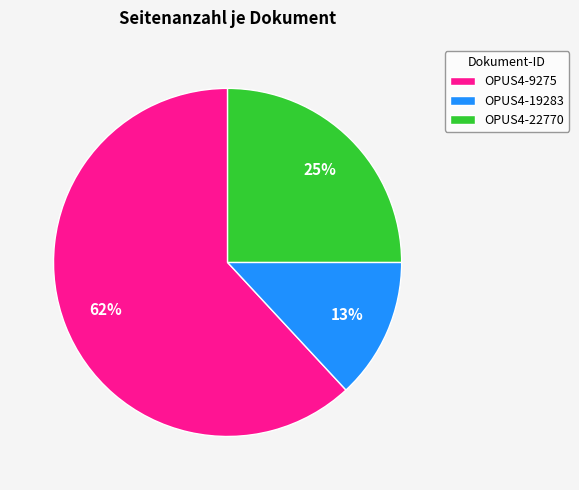

Which category has the smallest portion of the pie?

OPUS4-19283